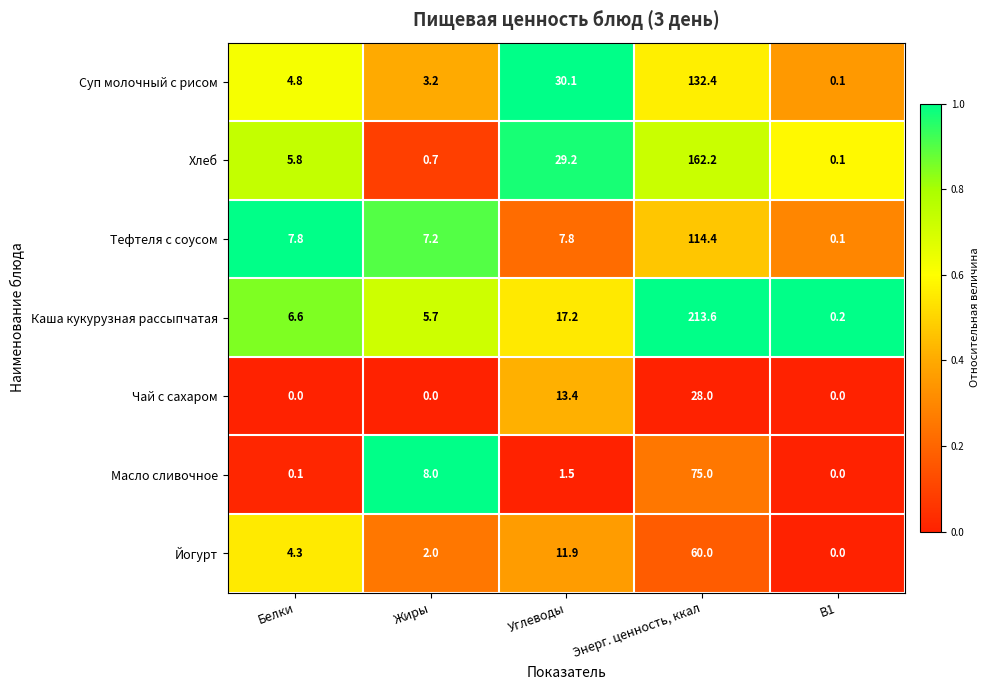

What is the difference between the second highest and minimum values in the Хлеб series?

29.1